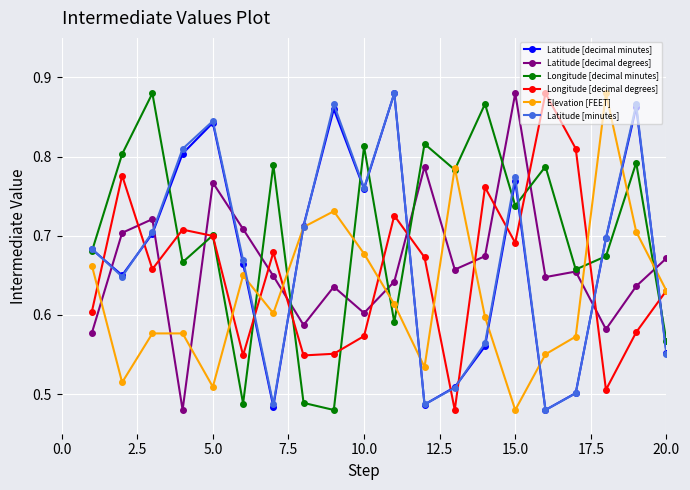

Which series has the largest total across all categories?

Longitude [decimal minutes]